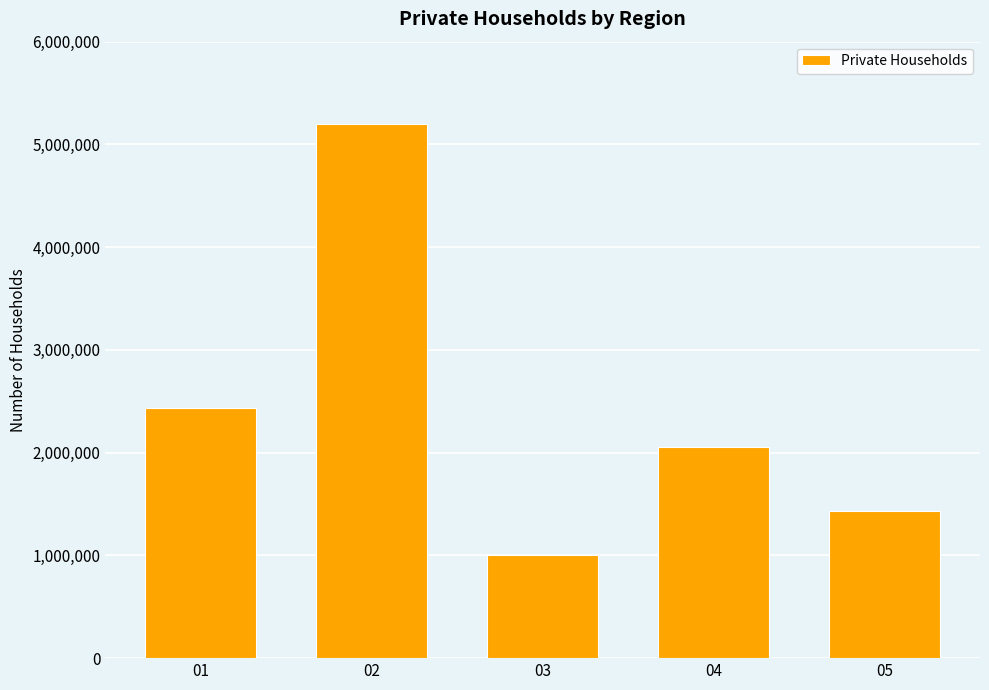

Rank the categories by value from lowest to highest.

03, 05, 04, 01, 02